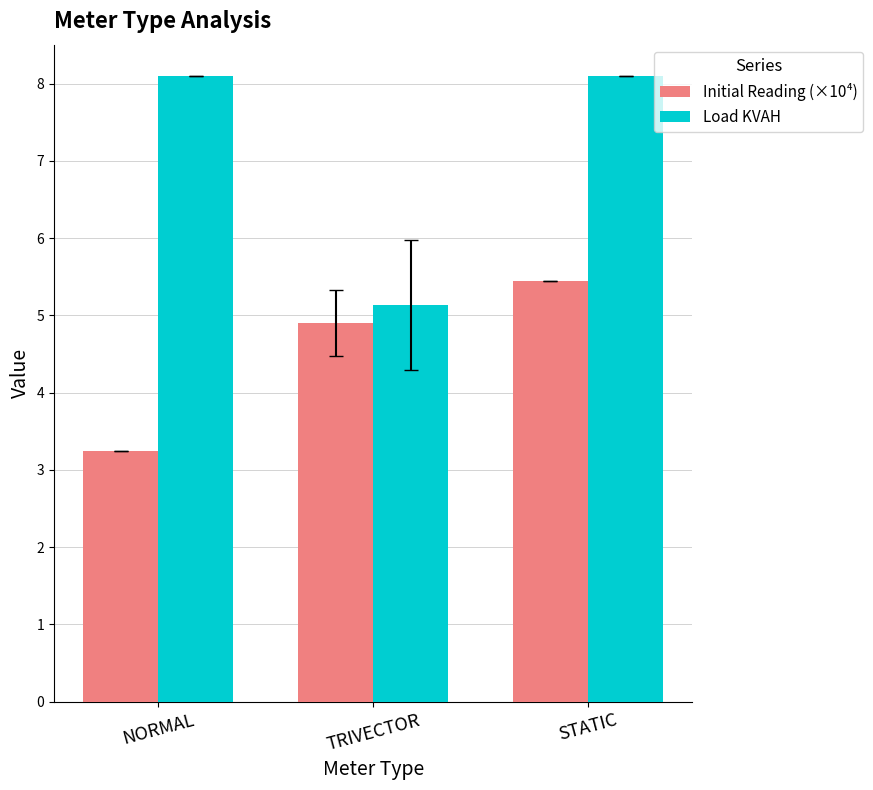

What is the difference between the highest and lowest values at TRIVECTOR?

0.2